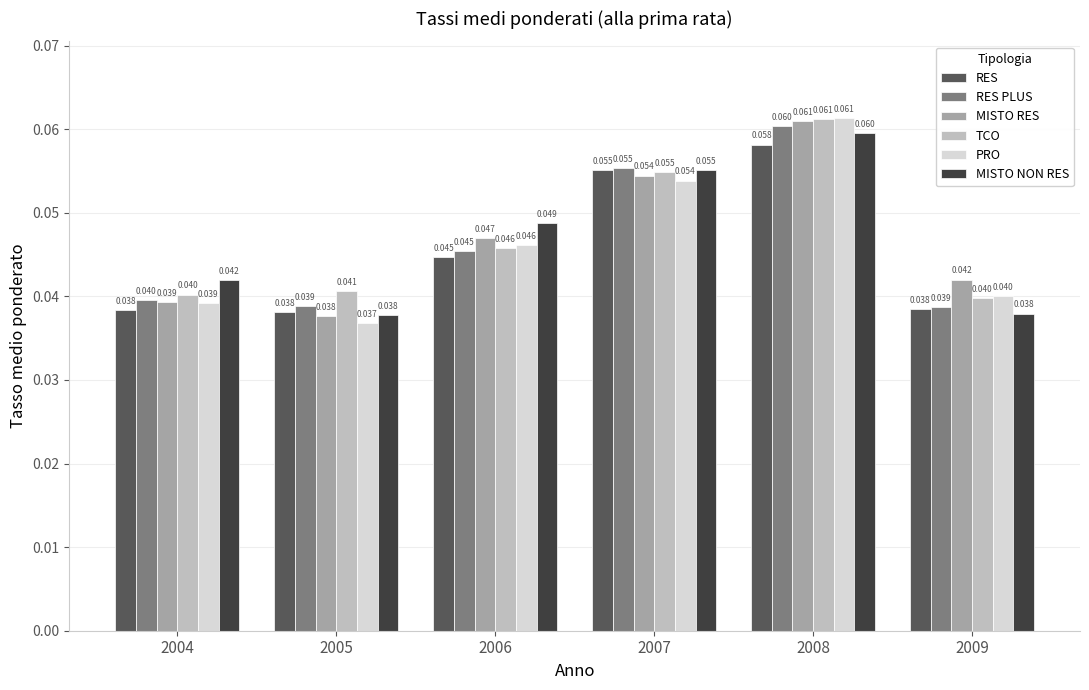

Between 2004 and 2007, which series saw the biggest shift?

RES